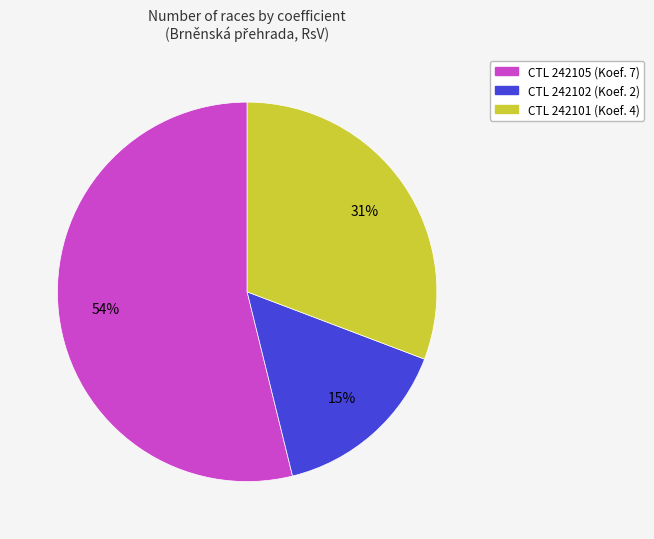

To the nearest percent, what is the average slice percentage?

33%